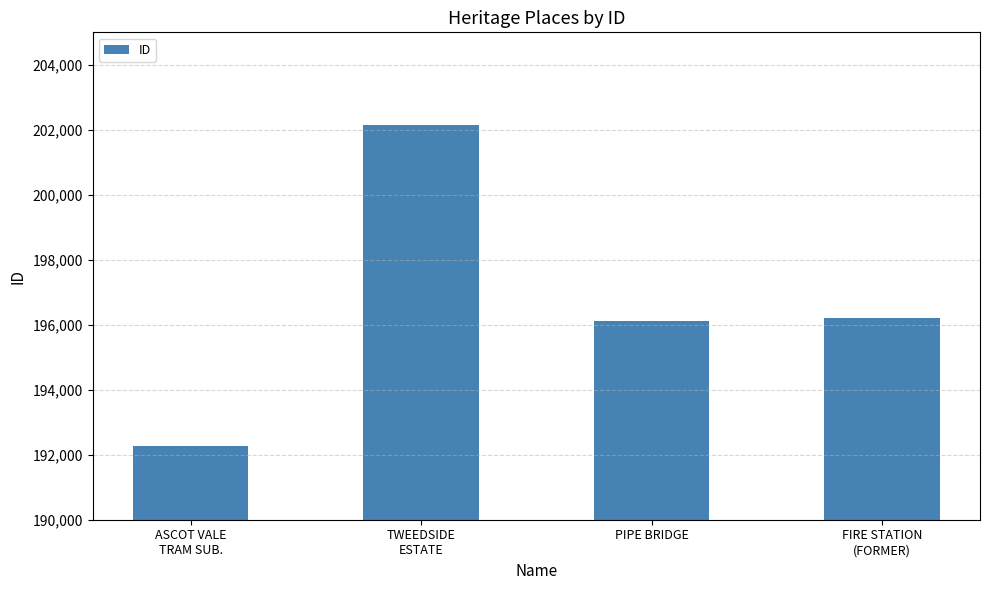

Reading left to right, list all the values displayed in this chart.

ASCOT VALE
TRAM SUB.=192284	TWEEDSIDE
ESTATE=202141	PIPE BRIDGE=196120	FIRE STATION
(FORMER)=196199